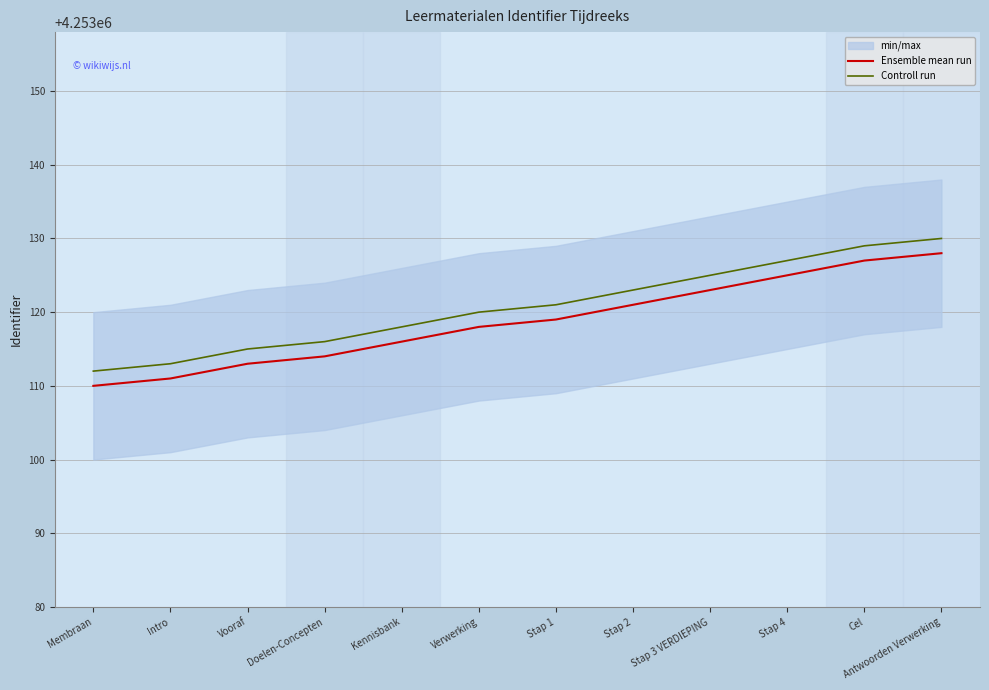

True or false: Controll run has a value of 4253123 at Stap 2.

True